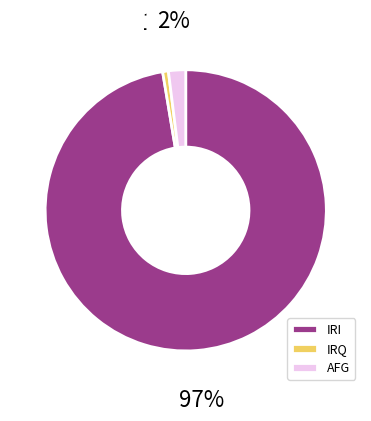

Is there a majority slice in this chart?

Yes